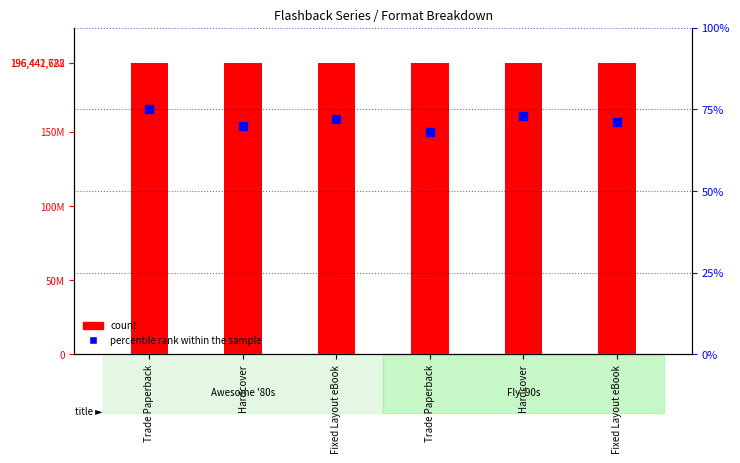

Which series contains the highest Y value?

count